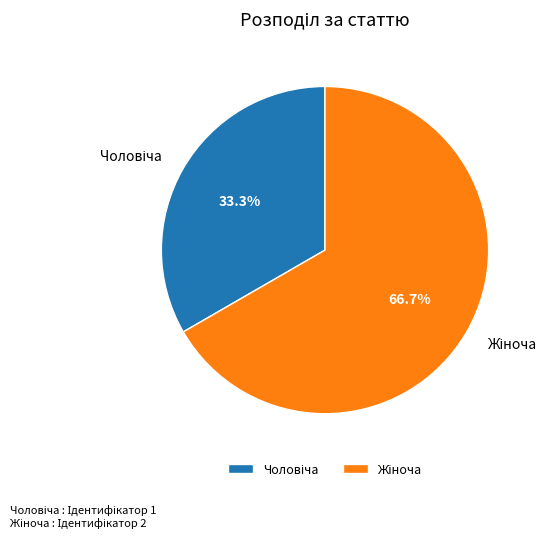

Does any single category account for the majority?

Yes